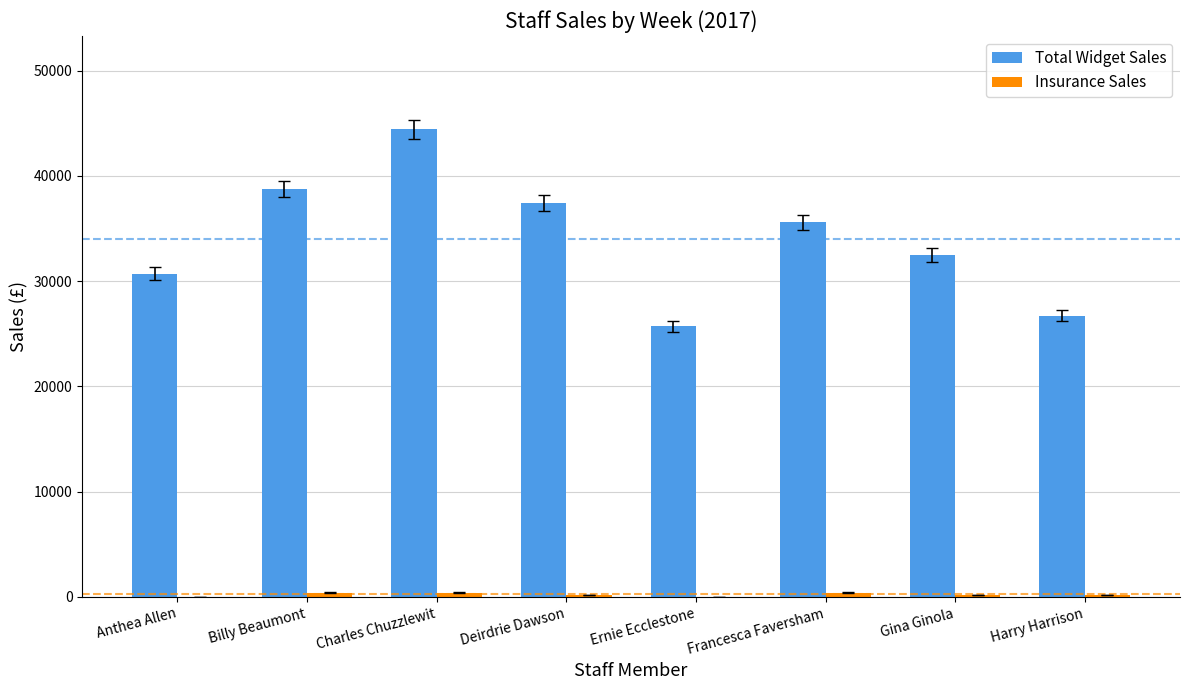

At which label is Total Widget Sales closest to 35050?

Francesca Faversham